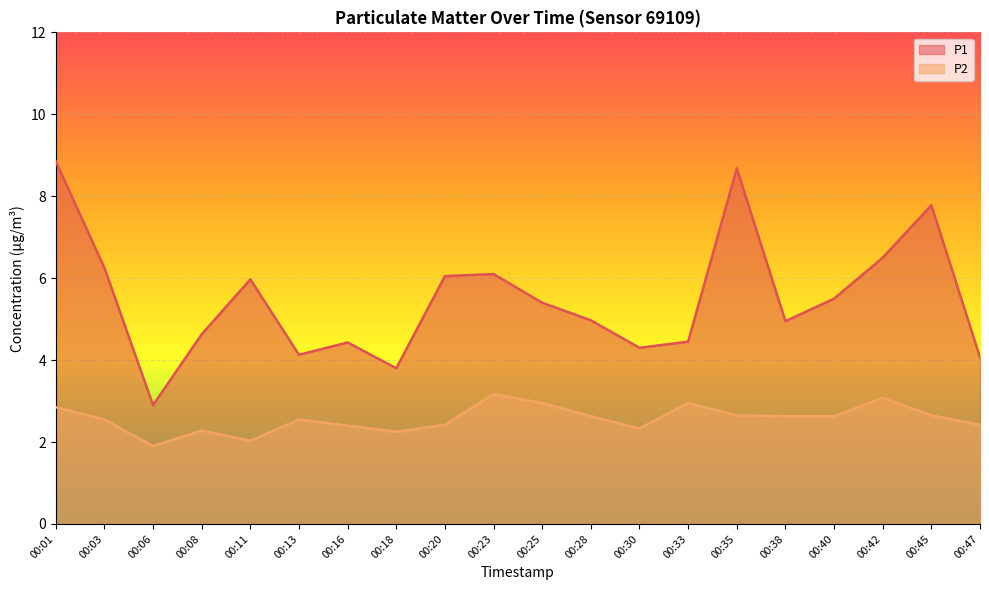

In P2, how many points are lower than both neighbors (excluding endpoints)?

4